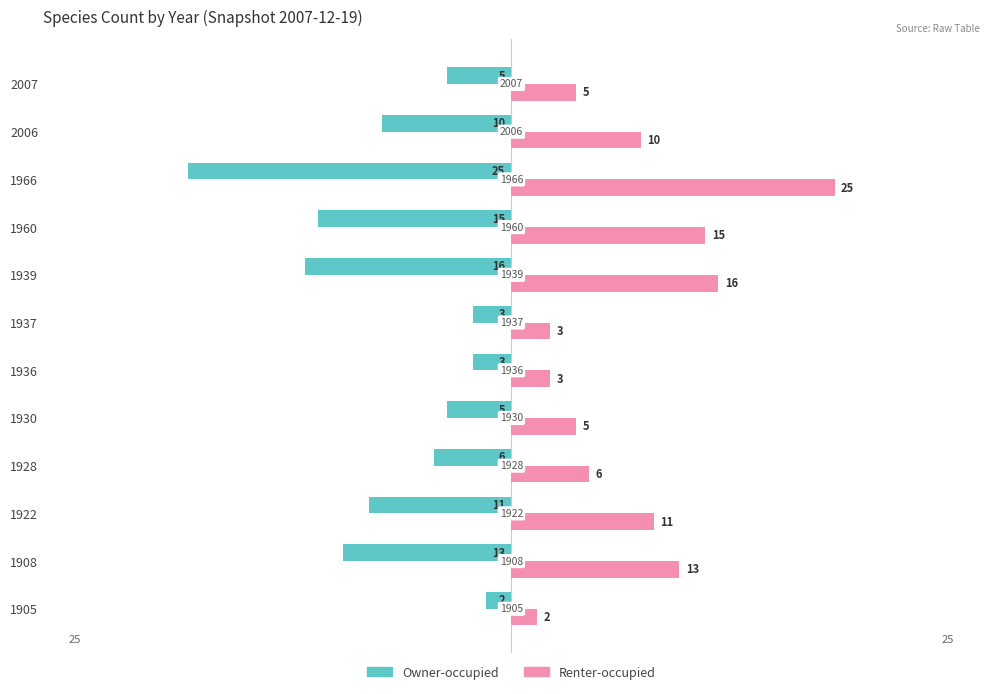

What is the sum of all Renter-occupied values?

114